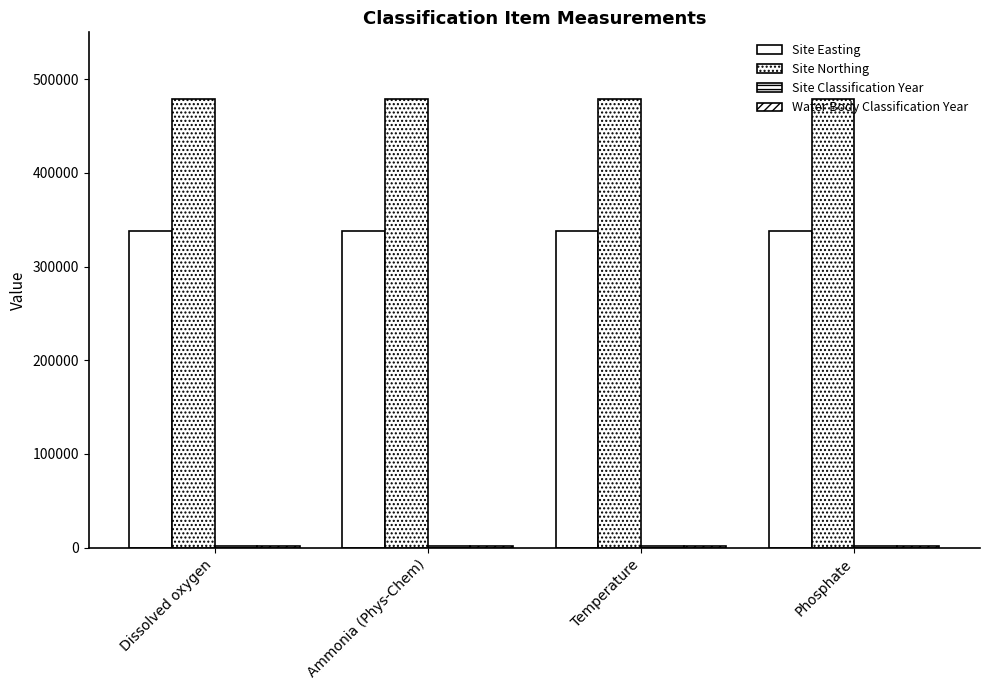

How many bars are there in each group?

4